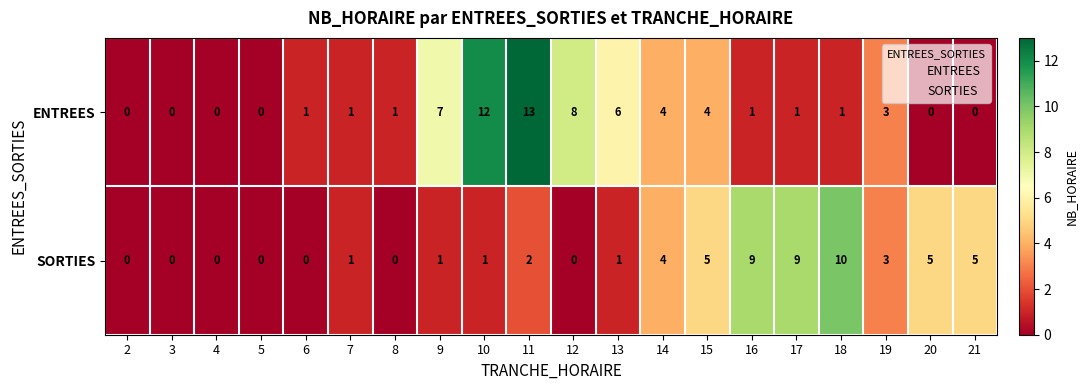

How many SORTIES values are between 0 and 5?

17